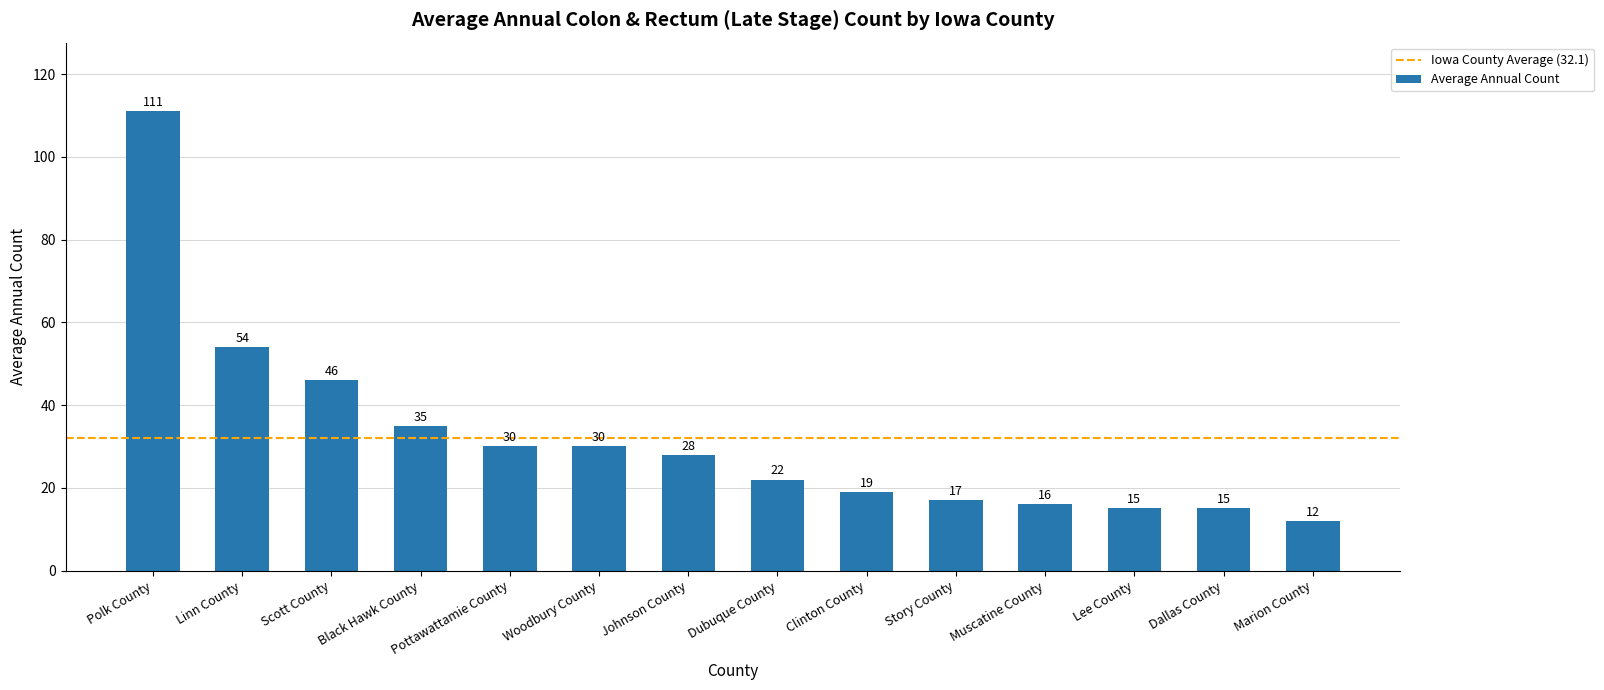

What is the difference between the values at Story County and Dallas County?

2